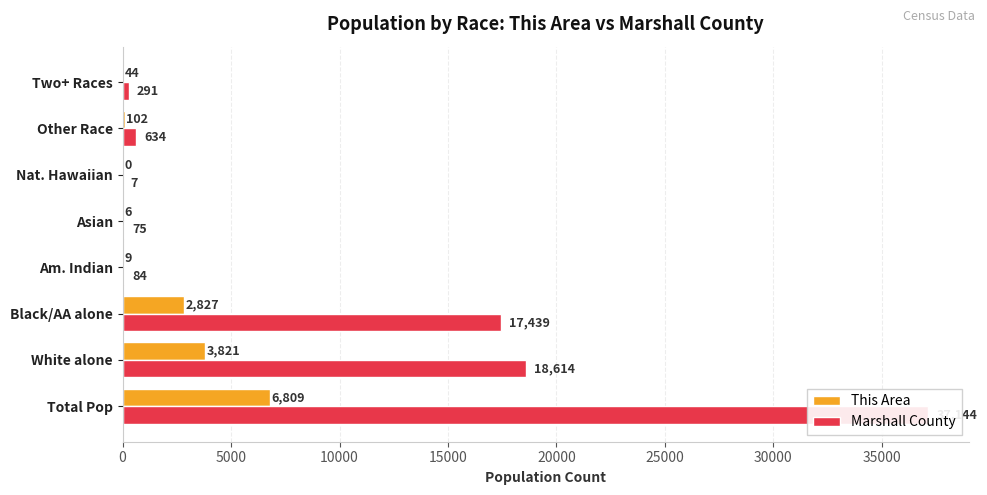

Count the number of categories in the chart.

8